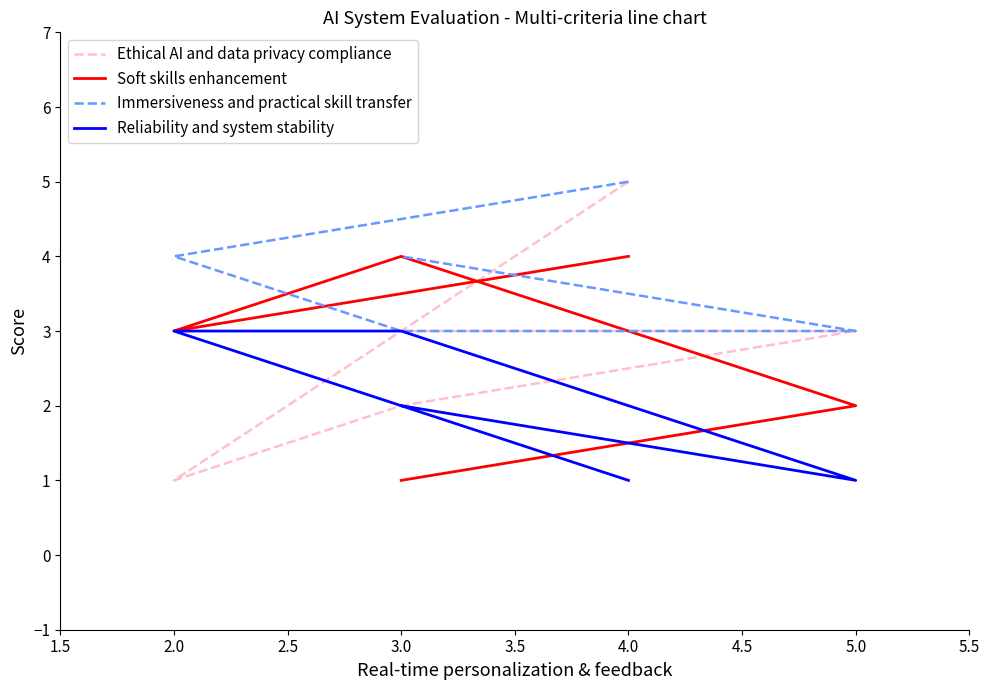

What is the difference between the second highest and second lowest values in the Immersiveness and practical skill transfer series?

1